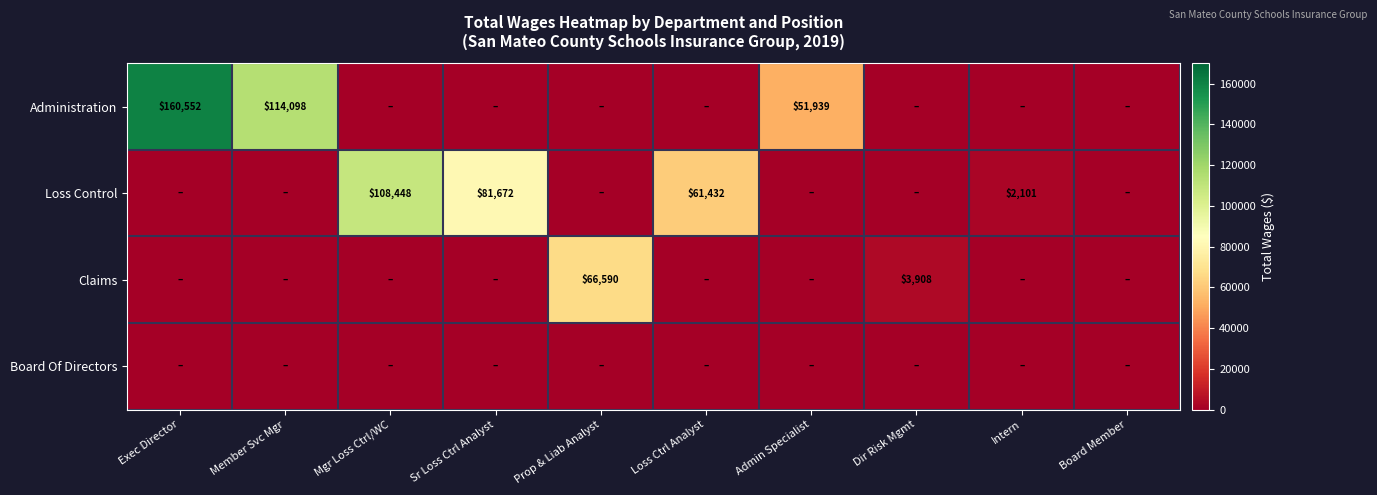

What is the sum of the Claims values at Dir Risk Mgmt and Prop & Liab Analyst?

70498